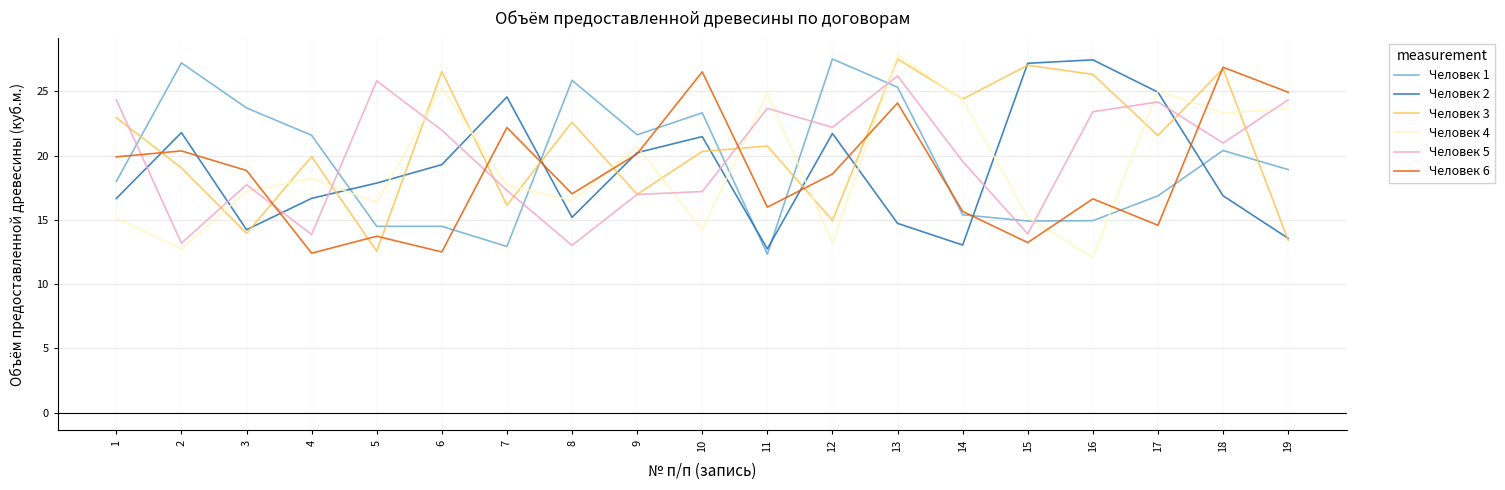

Does the chart have visible grid lines?

Yes